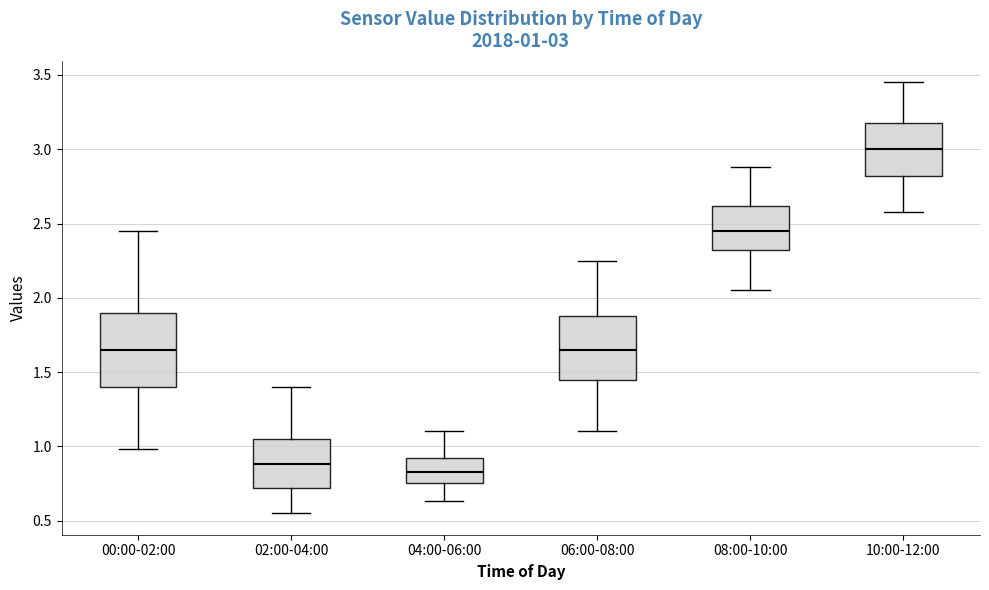

Which box has the lowest median line?

04:00-06:00